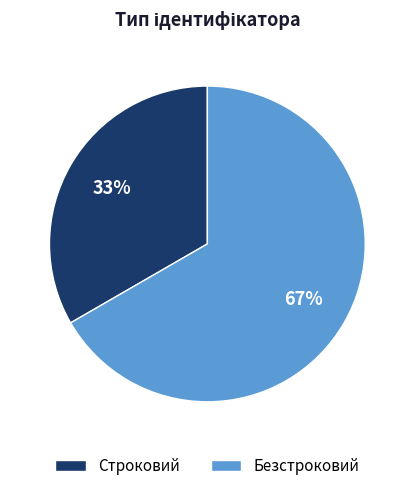

Is it true that Строковий is 33% of the pie?

True